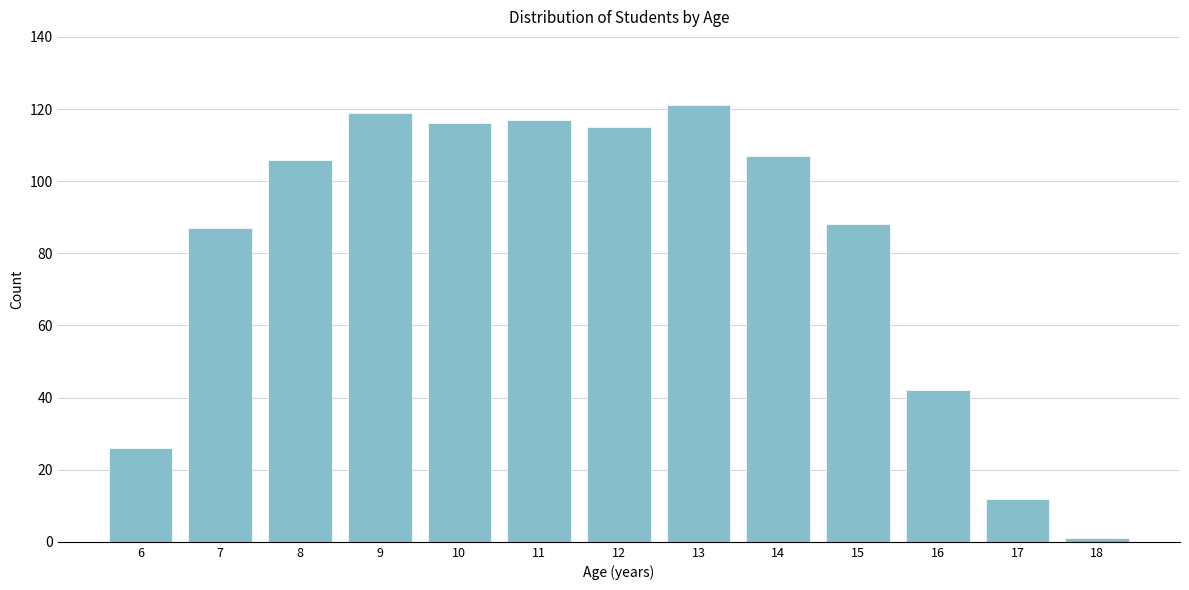

Reading left to right, extract all data points from this chart.

26	87	106	119	116	117	115	121	107	88	42	12	1